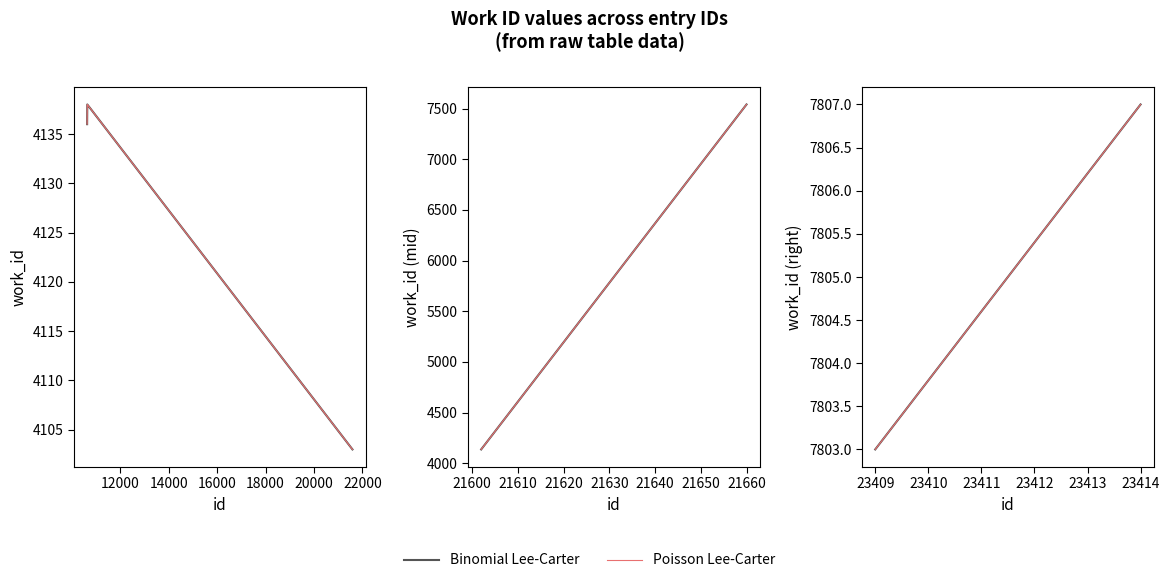

Does the chart display data point markers on the line(s)?

No